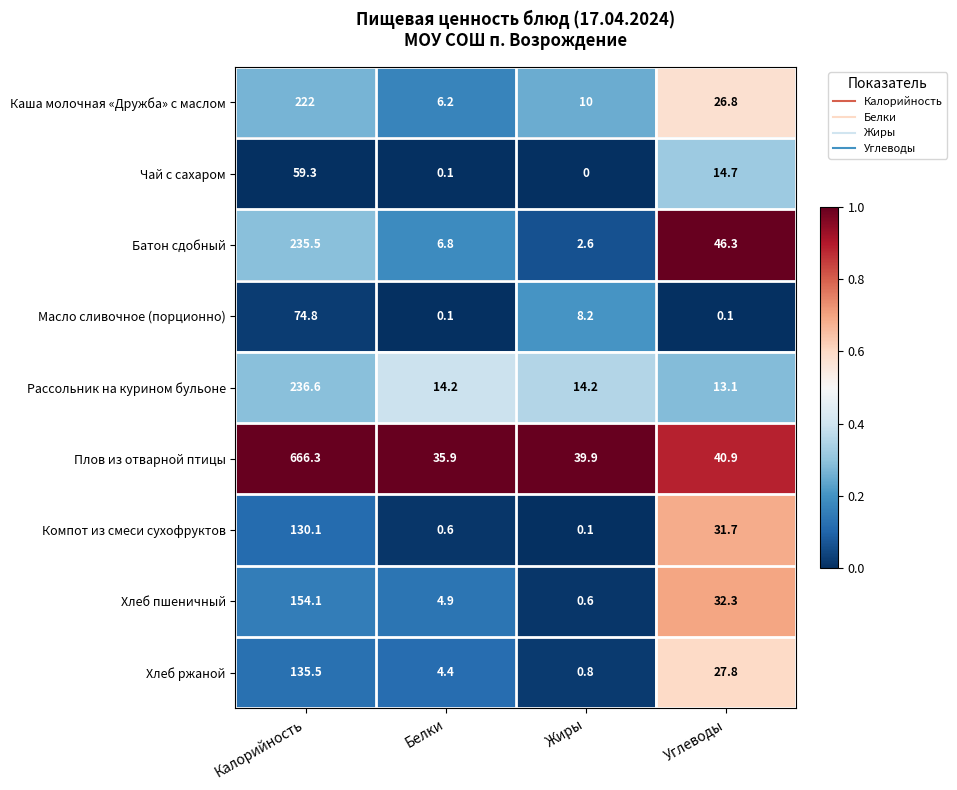

What is the total value across all series at Белки?

73.2